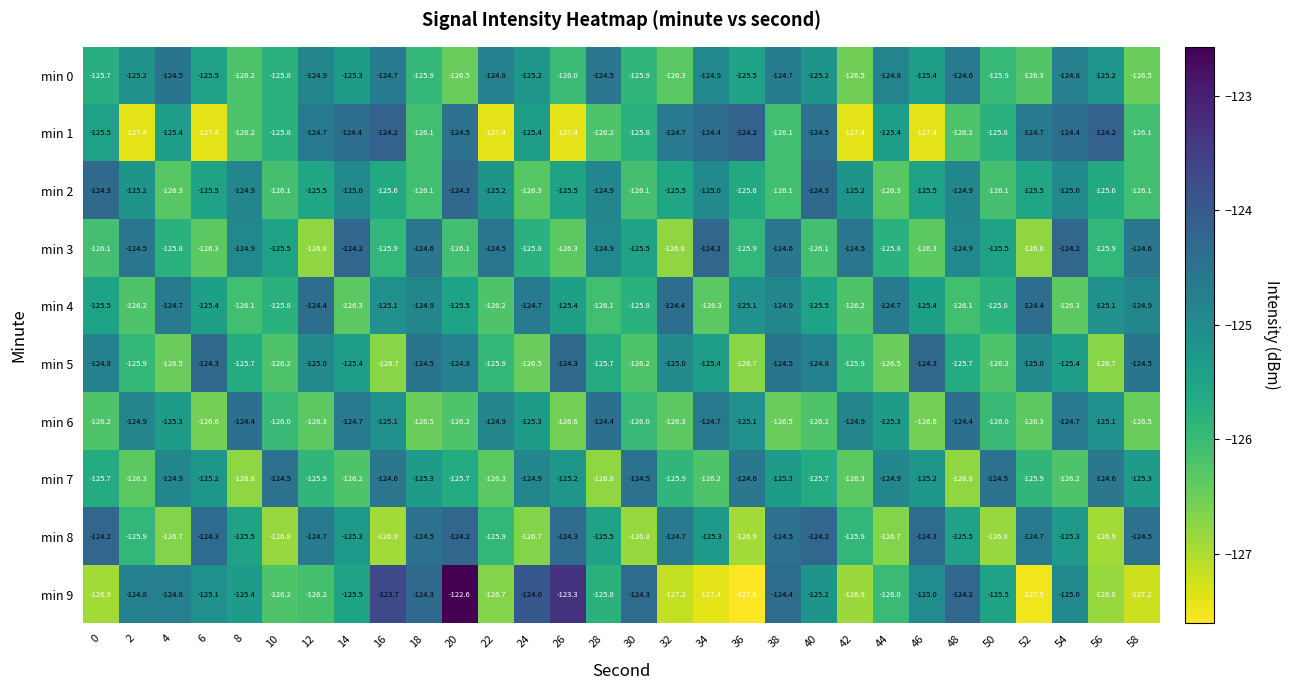

Is it true that min 7 equals -126.2 at 14?

True